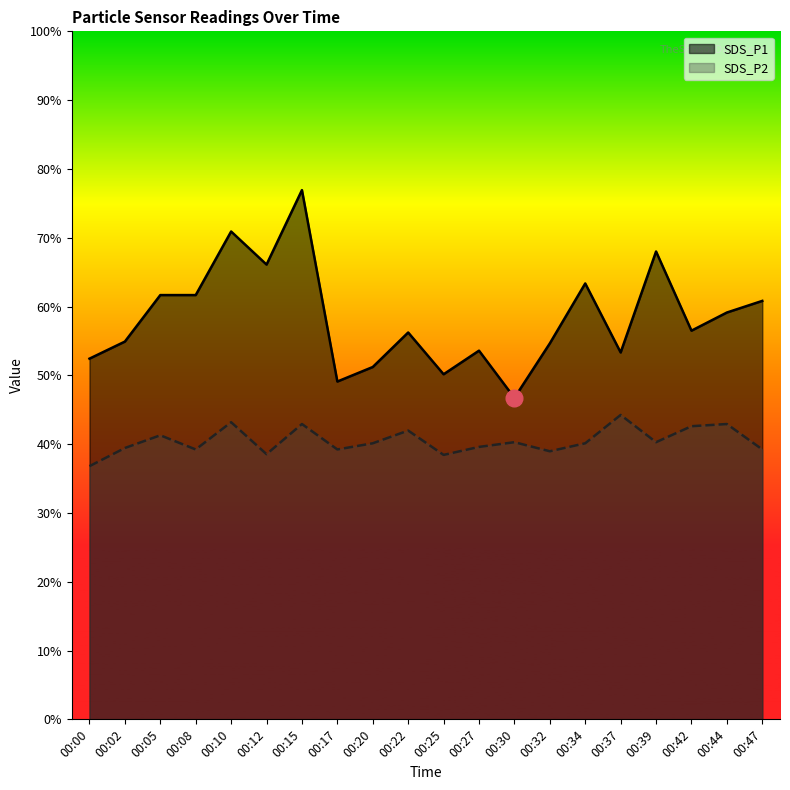

Which series changed the most between 00:02 and 00:20?

SDS_P1